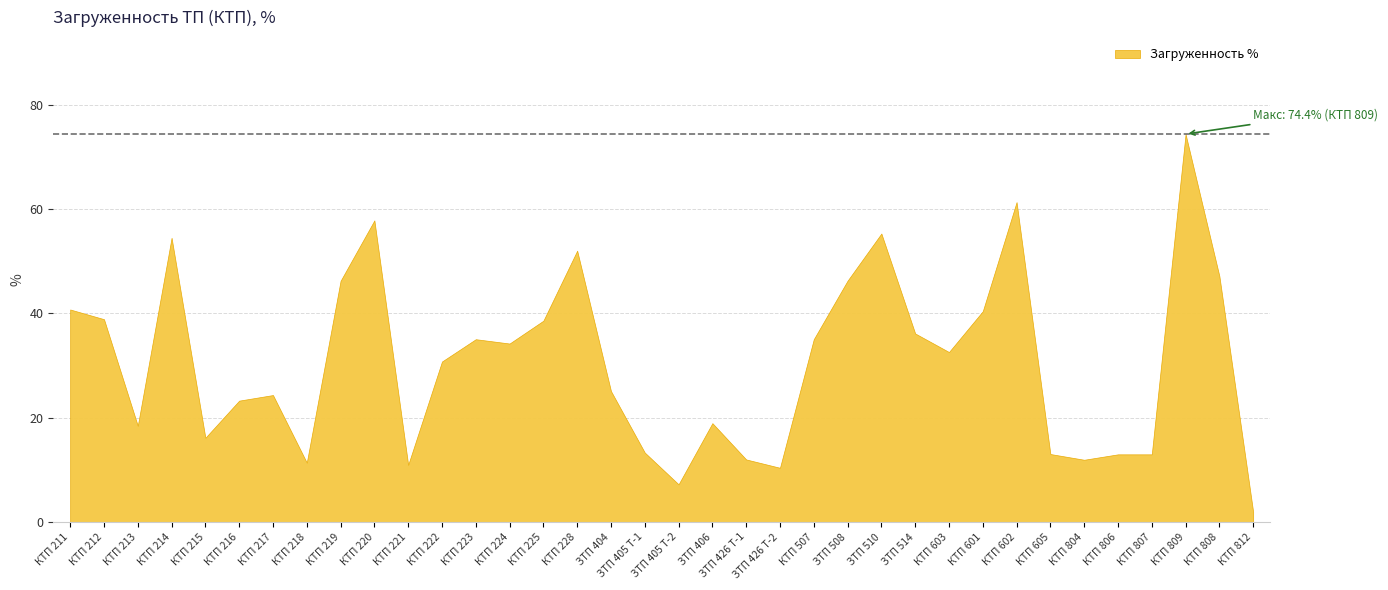

Reading right to left, extract all data points from this chart.

КТП 812=1.9	КТП 808=47.2	КТП 809=74.4	КТП 807=13.0	КТП 806=13.0	КТП 804=11.9	КТП 605=13.0	КТП 602=61.4	КТП 601=40.4	КТП 603=32.6	ЗТП 514=36.2	ЗТП 510=55.3	ЗТП 508=46.3	КТП 507=35.1	ЗТП 426 Т-2=10.4	ЗТП 426 Т-1=12.0	ЗТП 406=19.0	ЗТП 405 Т-2=7.2	ЗТП 405 Т-1=13.3	ЗТП 404=25.1	КТП 228=52.0	КТП 225=38.6	КТП 224=34.2	КТП 223=35.1	КТП 222=30.8	КТП 221=11.0	КТП 220=57.9	КТП 219=46.3	КТП 218=11.4	КТП 217=24.4	КТП 216=23.3	КТП 215=16.2	КТП 214=54.5	КТП 213=18.5	КТП 212=38.9	КТП 211=40.8